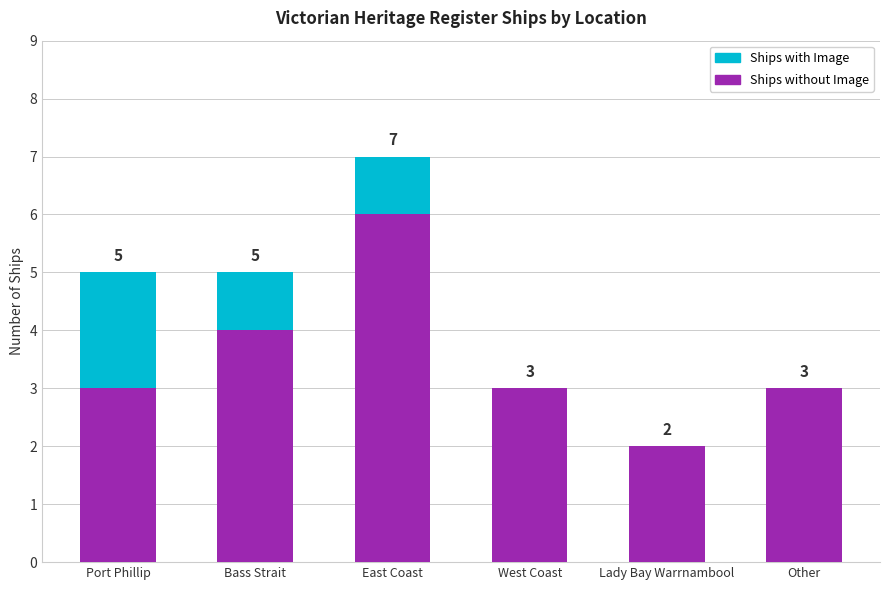

Does the chart contain stacked bars?

Yes